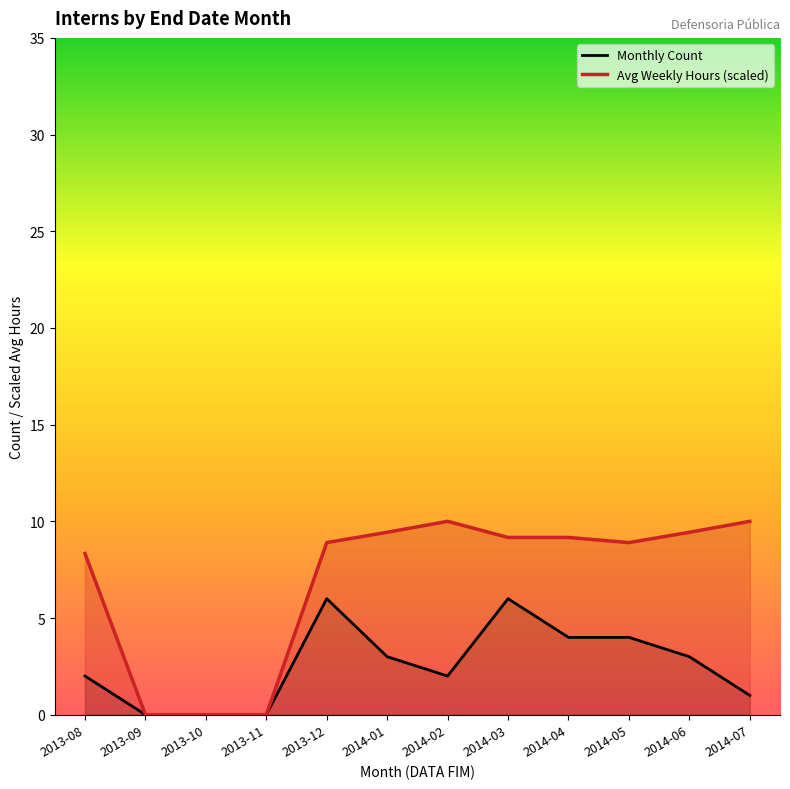

Rank the series at 2013-08 from highest to lowest value.

Avg Weekly Hours (scaled), Monthly Count